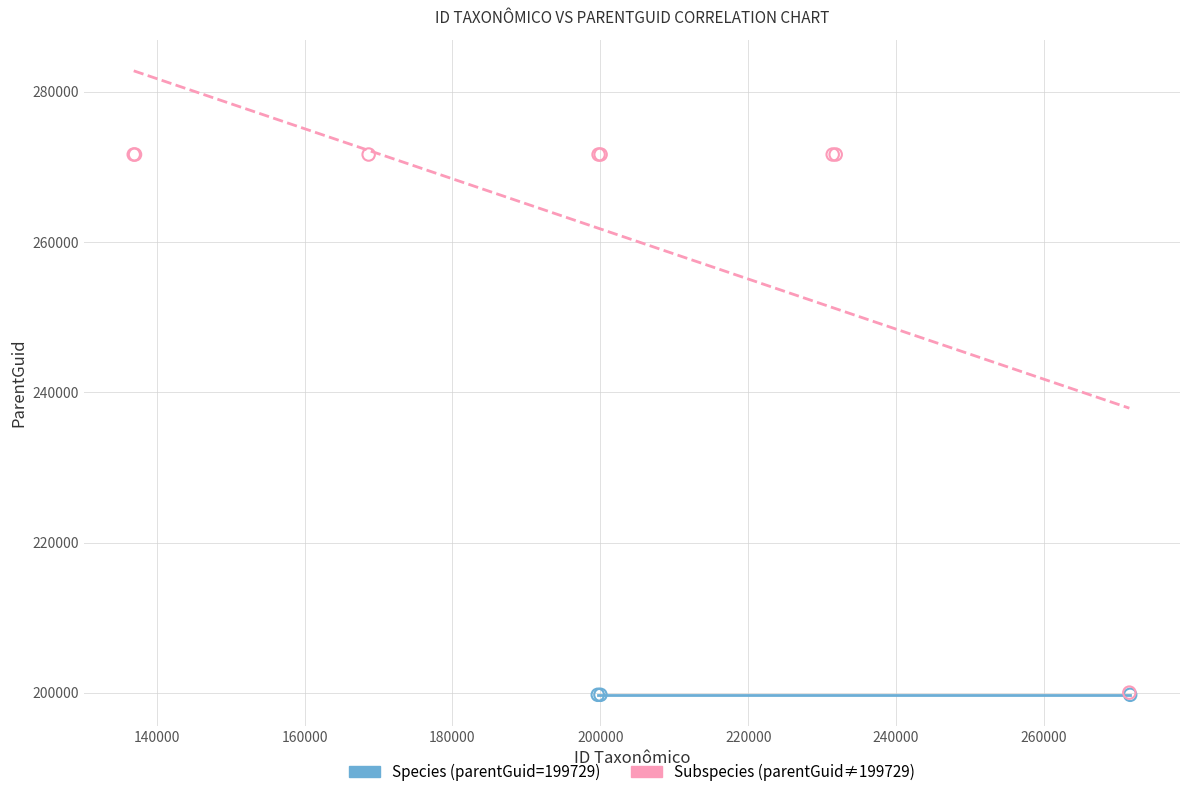

Which series contains the highest Y value?

Subspecies (parentGuid≠199729)